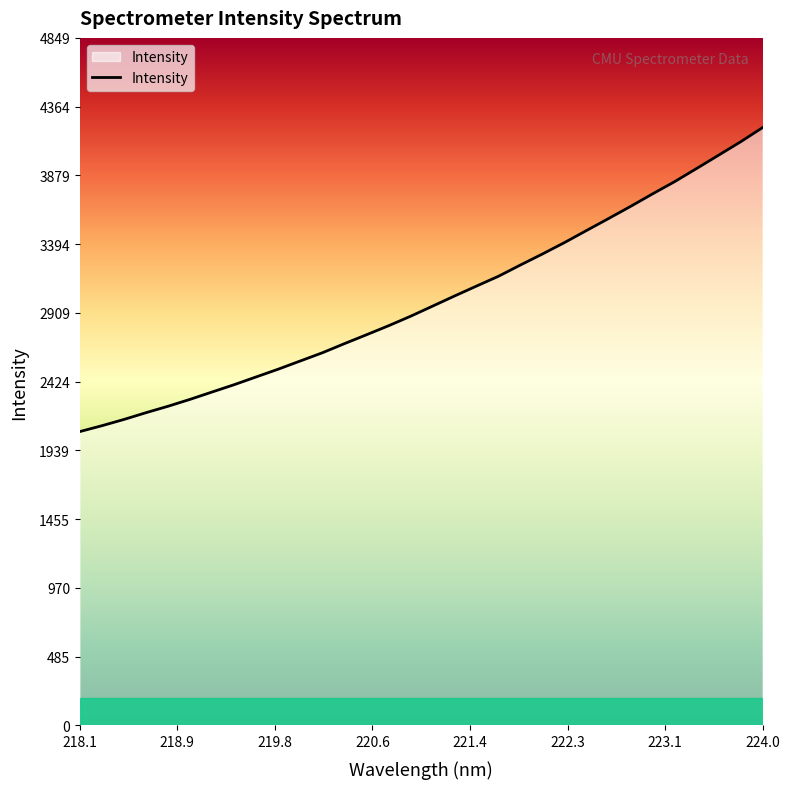

What is the difference between the maximum and minimum values?

2143.7